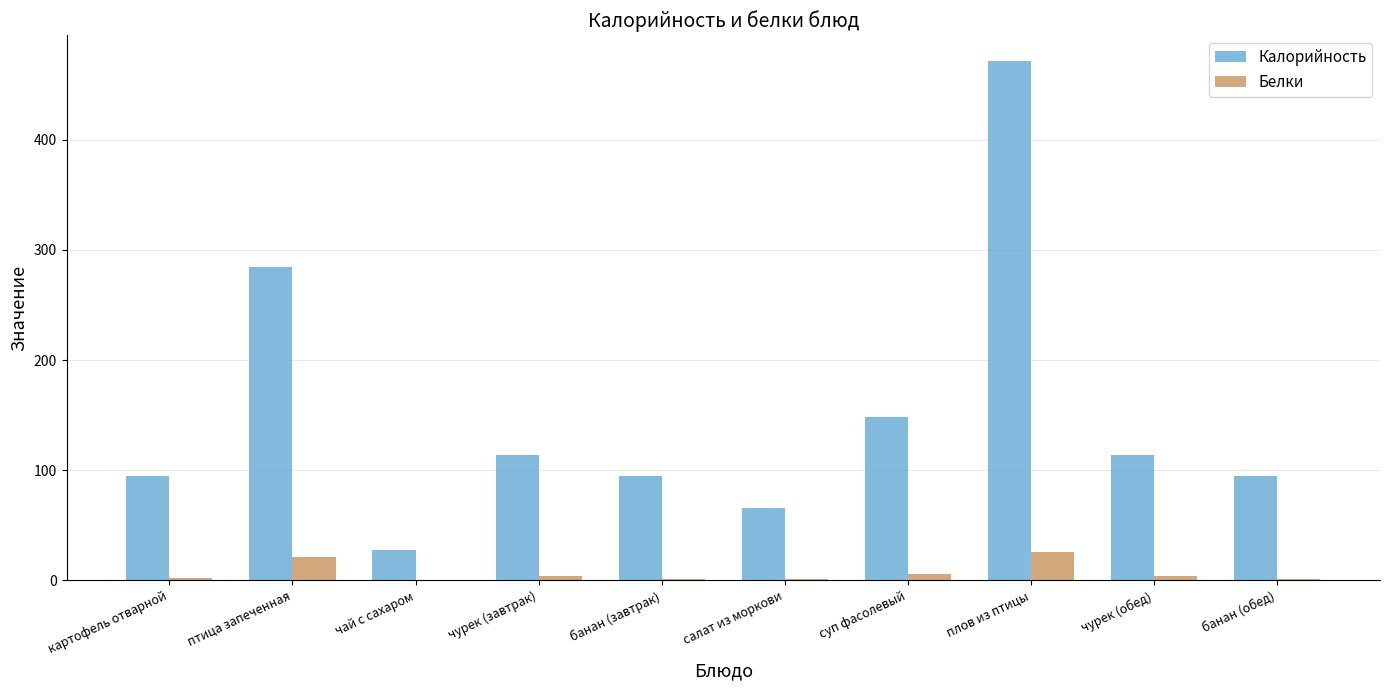

At which label is Калорийность closest to 249?

птица запеченная